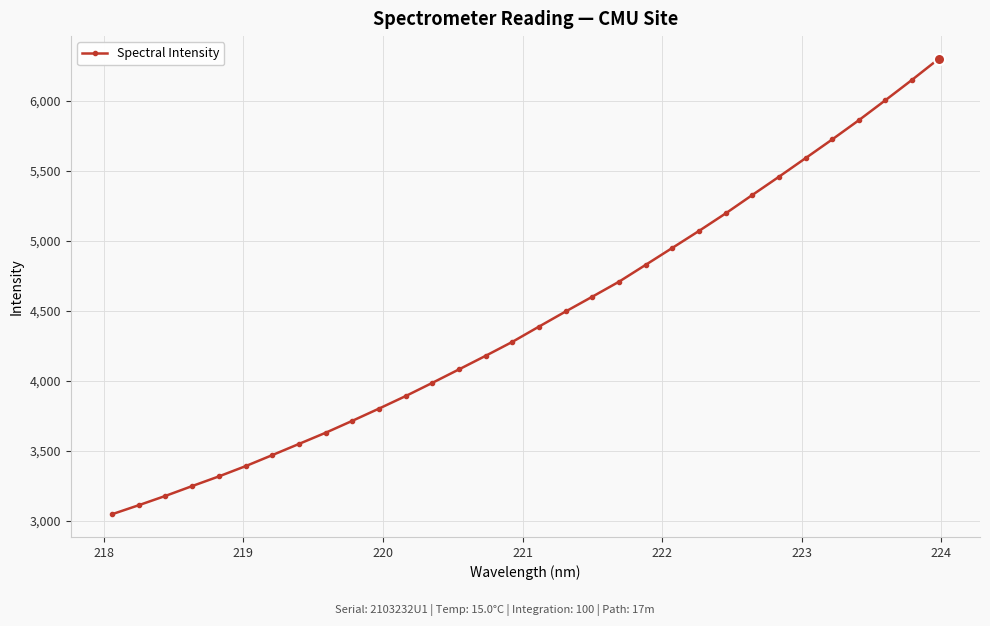

What is the minimum value shown in the chart?

3047.5